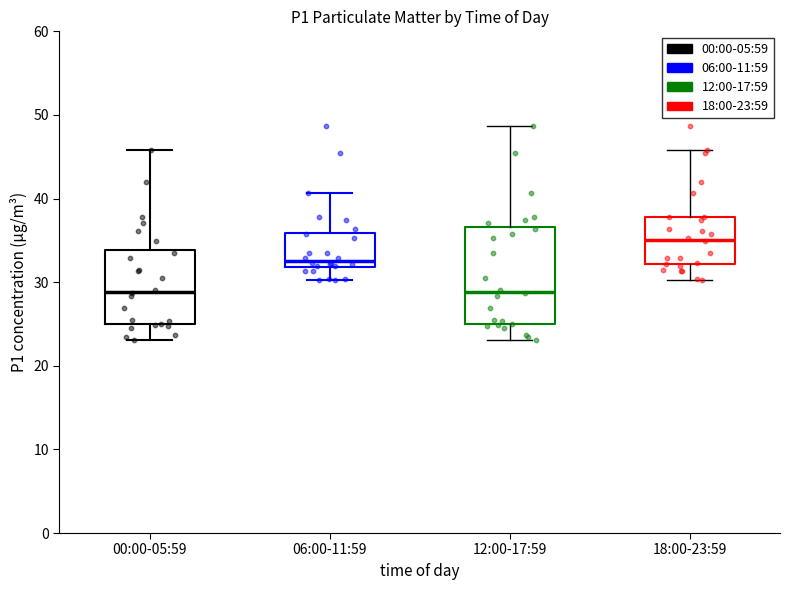

Reading left to right, read every box against the y-axis: the position of its median line, the range the box covers, and the ends of its whiskers. The values are not printed on the chart, so give them approximately, as read against the axis.

00:00-05:59: median 29, box 25 to 34, whiskers 23 to 46
06:00-11:59: median 33, box 32 to 36, whiskers 30 to 41
12:00-17:59: median 29, box 25 to 37, whiskers 23 to 49
18:00-23:59: median 35, box 32 to 38, whiskers 30 to 46